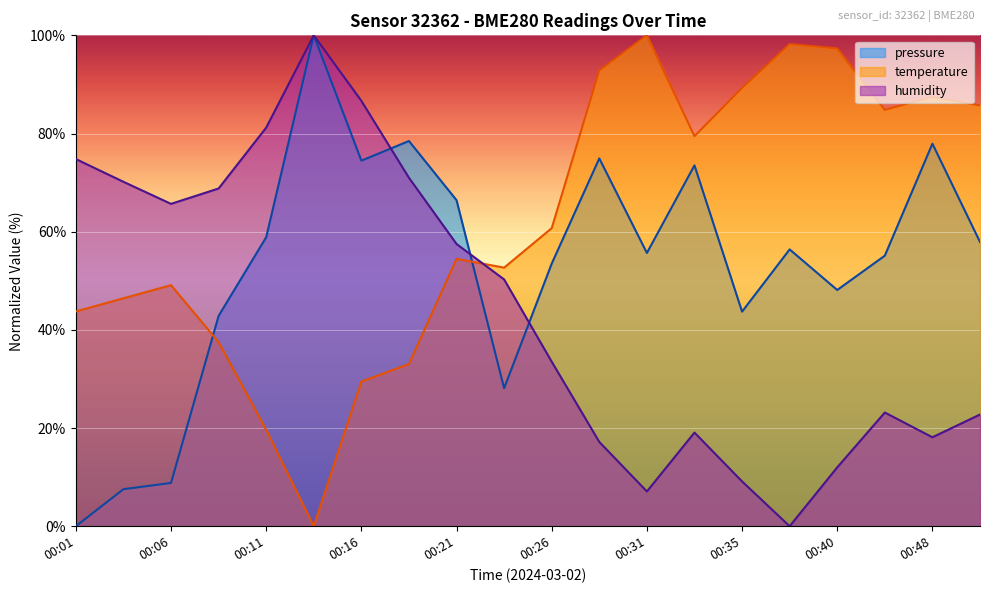

What are all the series names shown in the legend?

pressure, temperature, humidity